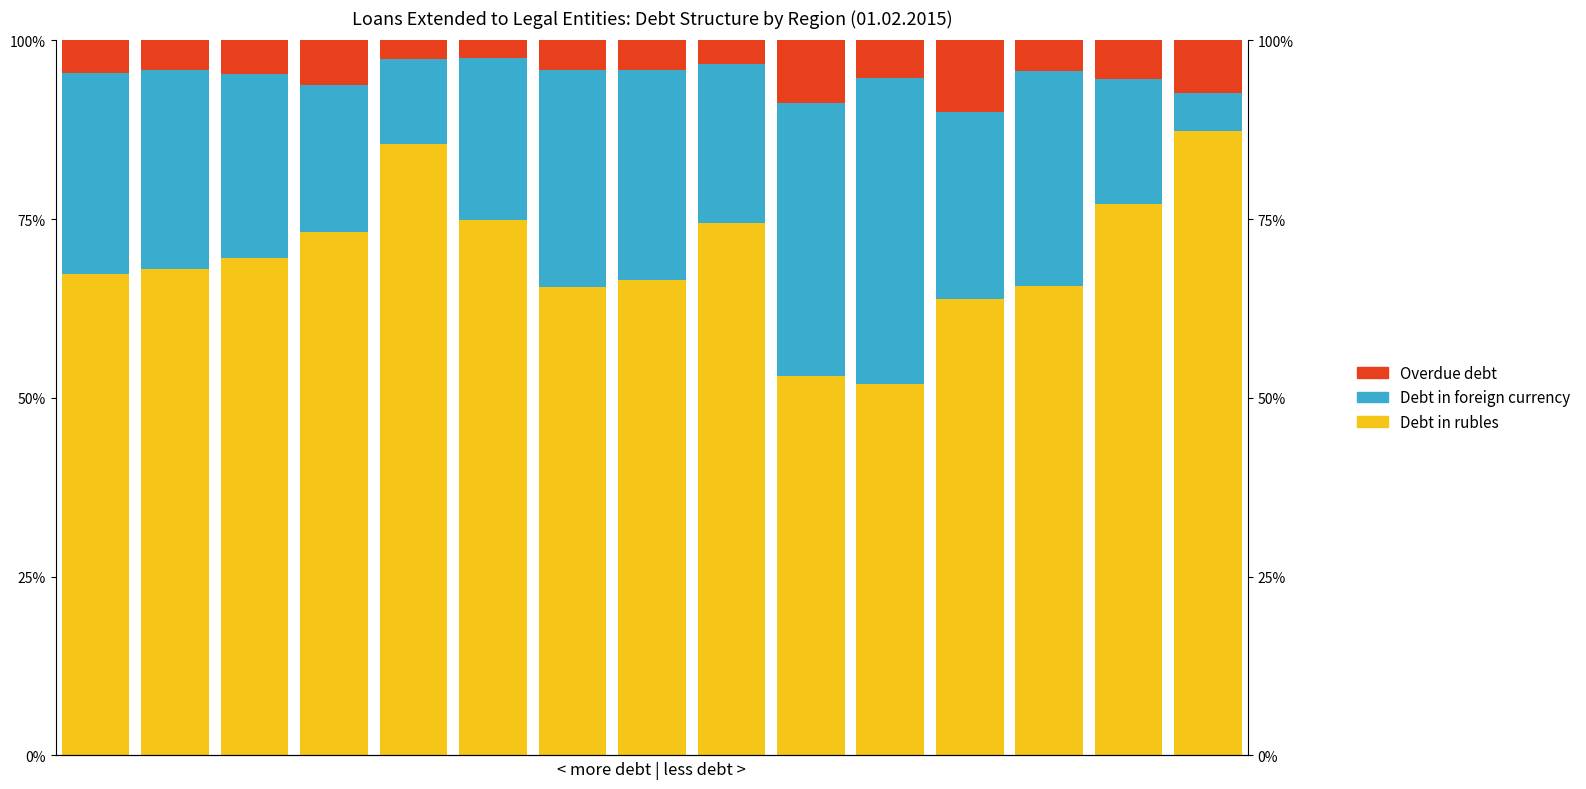

Reading left to right, what are all the values shown in this chart?

Debt in rubles: 0=67.3	1=68.1	2=69.6	3=73.2	4=85.5	5=74.9	6=65.5	7=66.4	8=74.5	9=53.0	10=51.9	11=63.9	12=65.6	13=77.1	14=87.4
Debt in foreign currency: 0=28.1	1=27.7	2=25.7	3=20.5	4=11.9	5=22.7	6=30.3	7=29.5	8=22.2	9=38.3	10=42.8	11=26.1	12=30.2	13=17.5	14=5.3
Overdue debt: 0=4.6	1=4.2	2=4.7	3=6.3	4=2.6	5=2.4	6=4.2	7=4.1	8=3.3	9=8.7	10=5.3	11=10.1	12=4.2	13=5.4	14=7.4